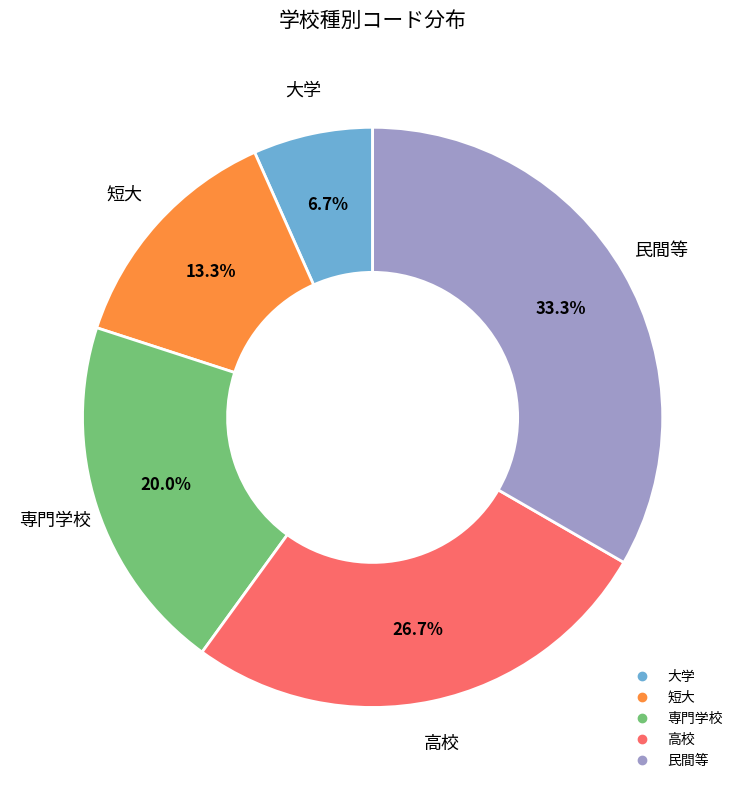

True or false: 短大 accounts for 4% of the total.

False